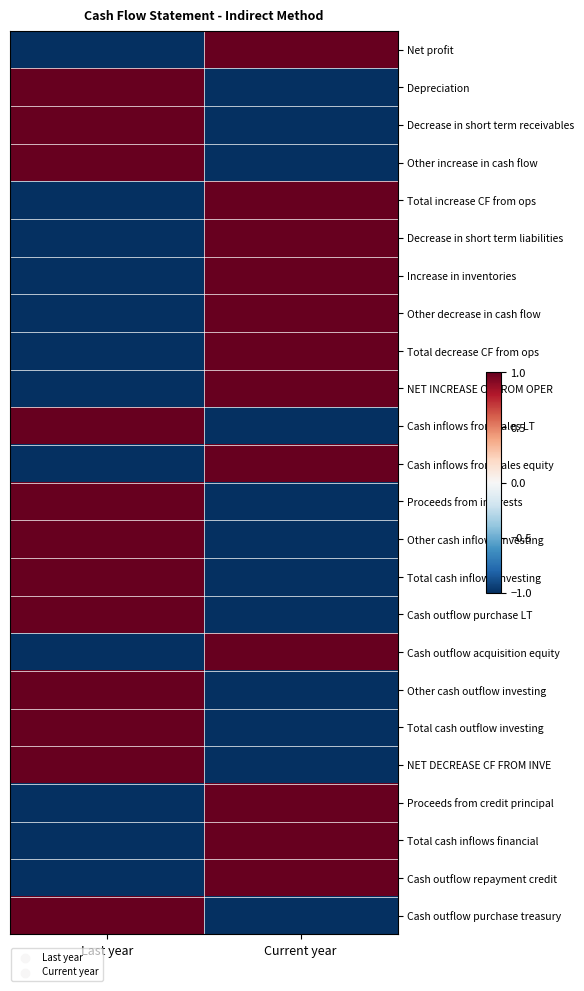

Which series has the largest range (max minus min)?

Net profit